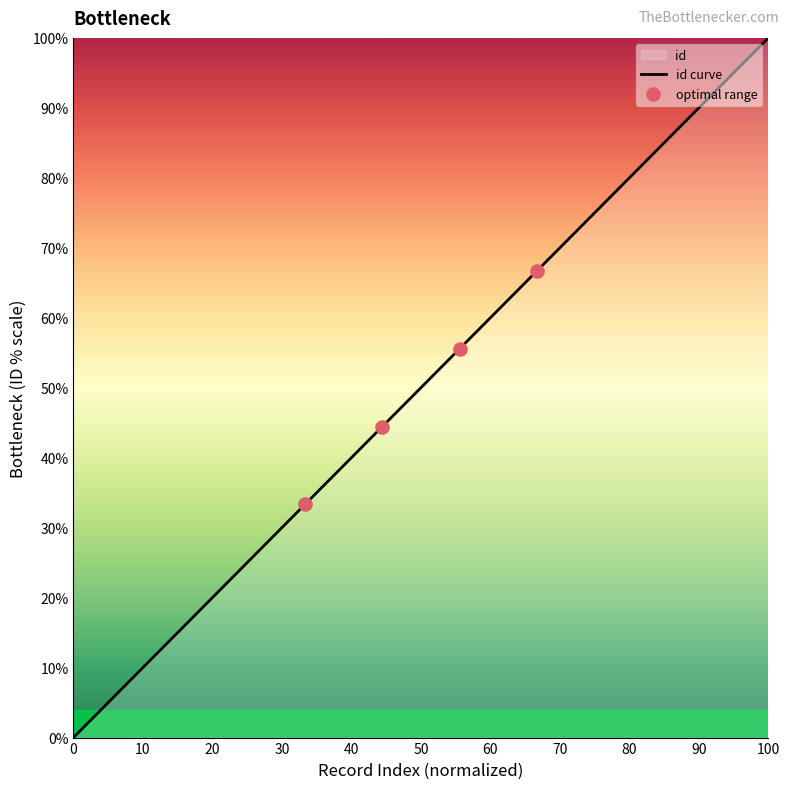

What is the change in value from 0 to 100?

+100.0